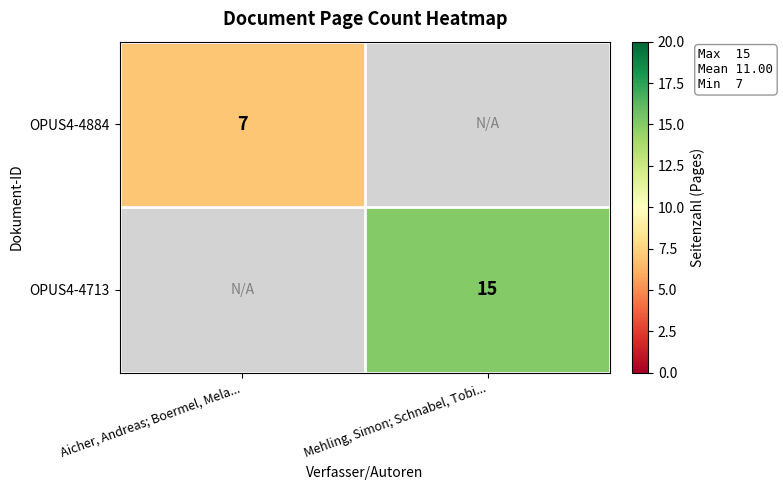

The OPUS4-4713 series shows 7 at Mehling, Simon; Schnabel, Tobi.... True or false?

False